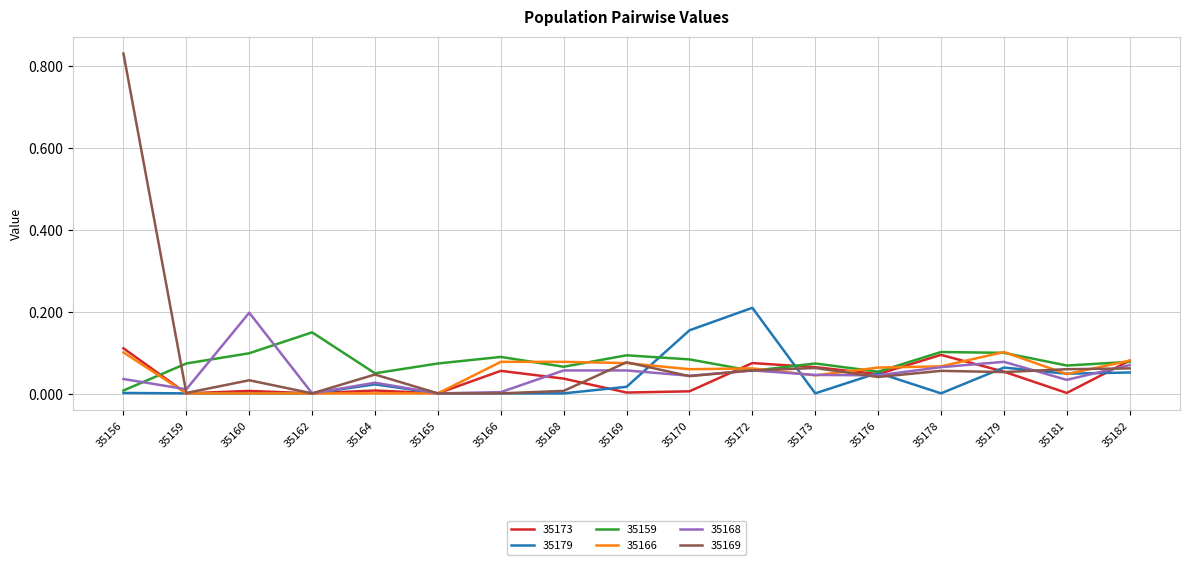

Which category has the highest value across all series?

35156